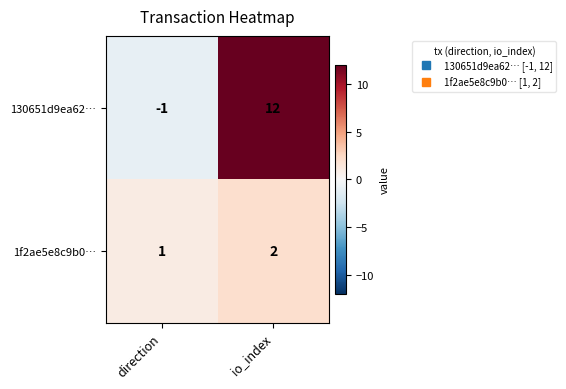

Is it true that 1f2ae5e8c9b0… equals 2 at direction?

False